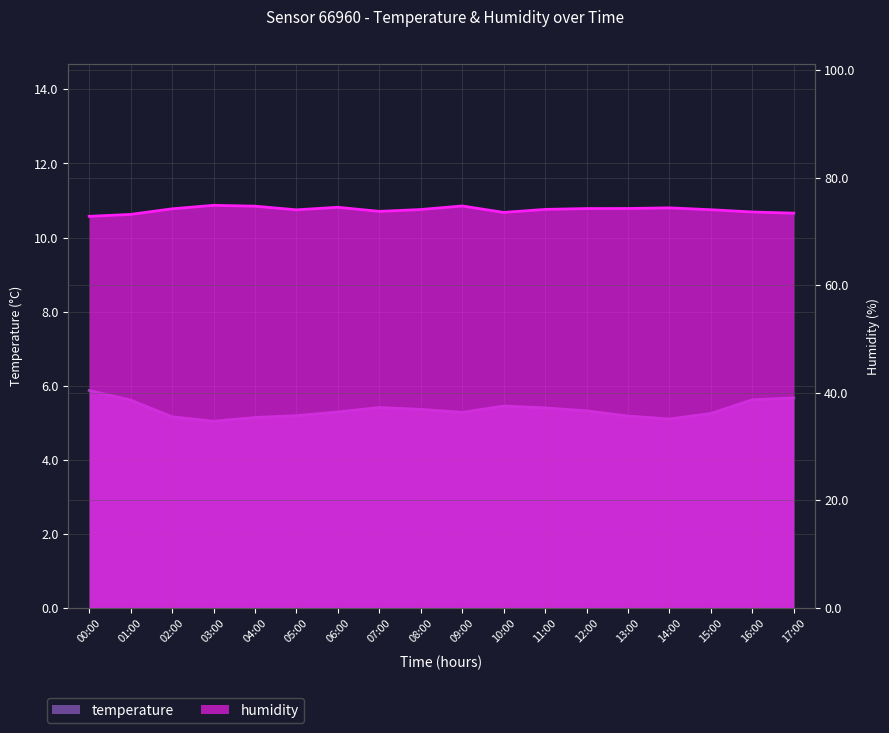

True or false: temperature and humidity cross at least once.

False